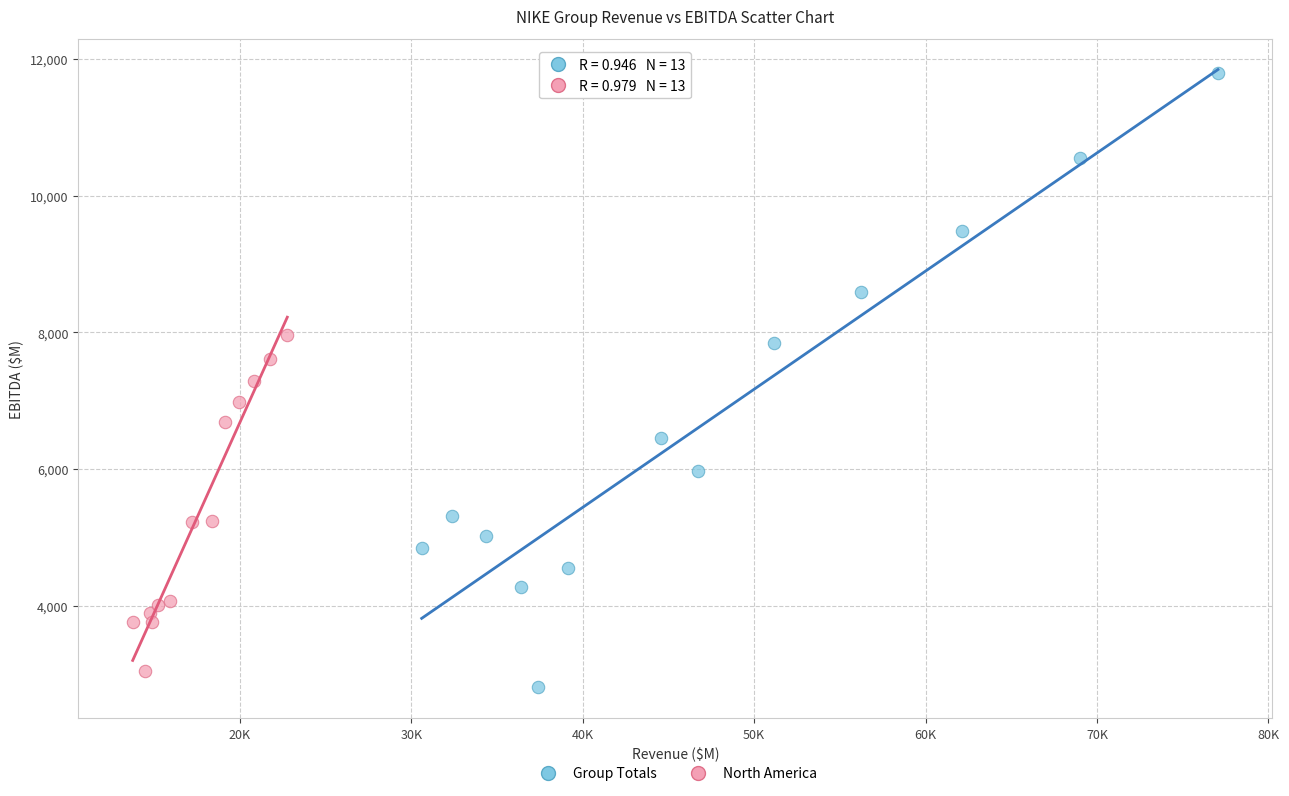

Which series has the largest Y range (max minus min)?

Group Totals